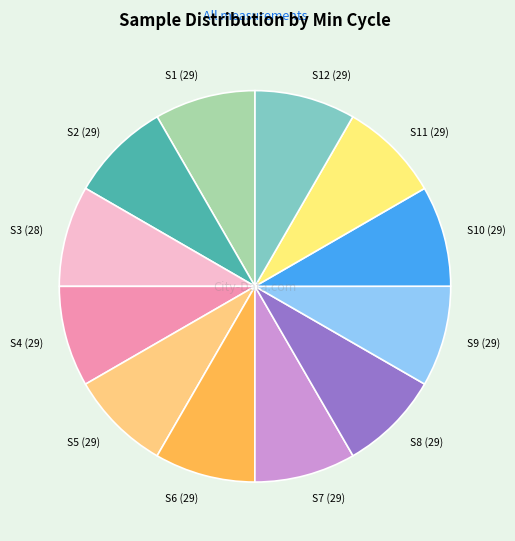

The S9 (29) slice represents 21% of the pie. True or false?

False